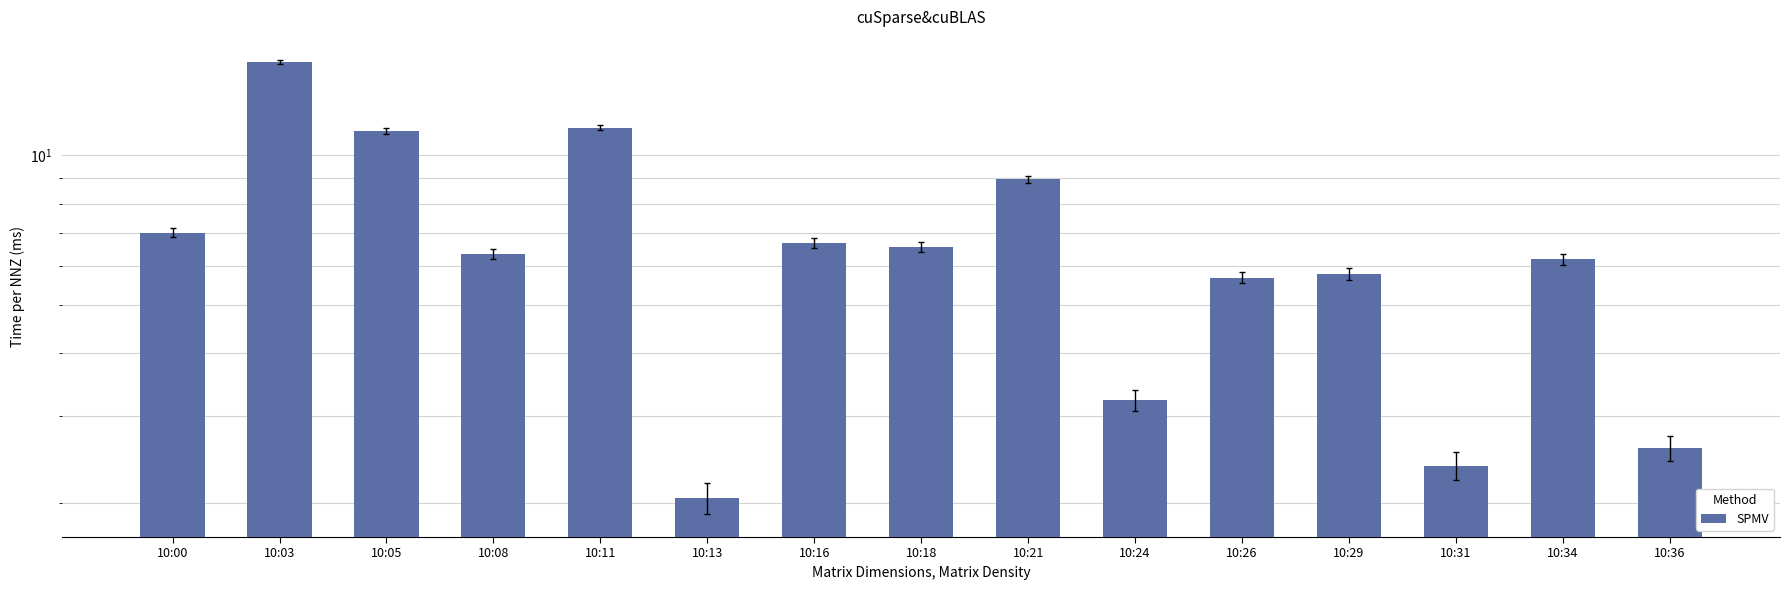

Reading left to right, list all the values displayed in this chart.

7.0	15.4	11.2	6.3	11.4	2.0	6.7	6.5	8.9	3.2	5.7	5.8	2.4	6.2	2.6